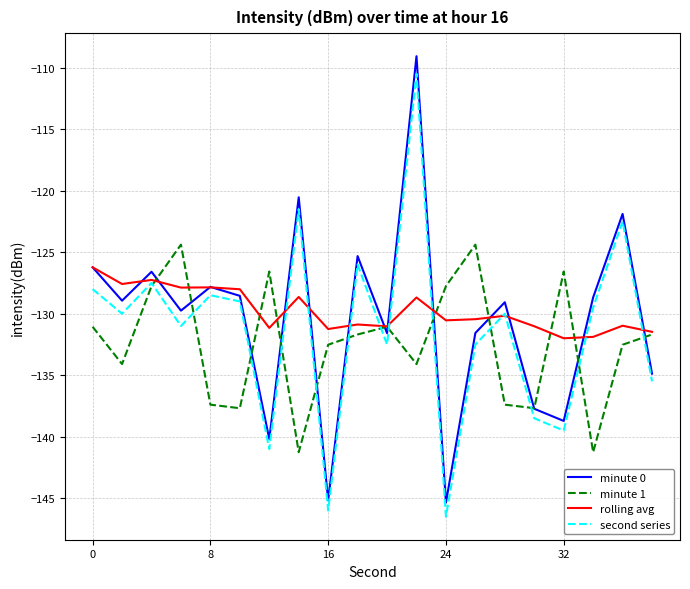

What is the minimum value for rolling avg?

-132.0